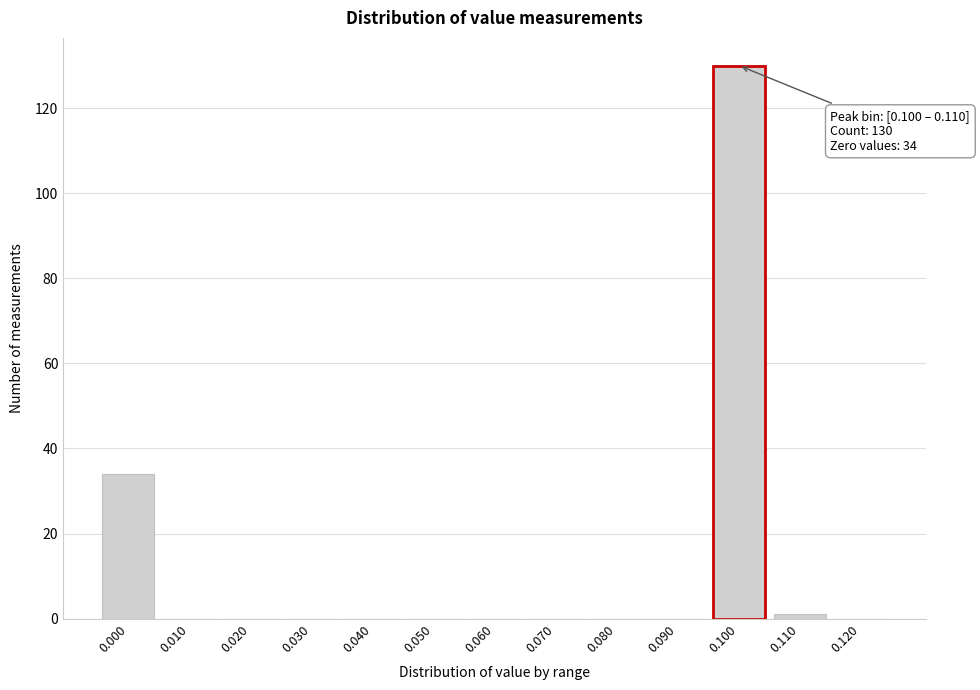

Reading left to right, what are all the values shown in this chart?

0.000=34	0.010=0	0.020=0	0.030=0	0.040=0	0.050=0	0.060=0	0.070=0	0.080=0	0.090=0	0.100=130	0.110=1	0.120=0